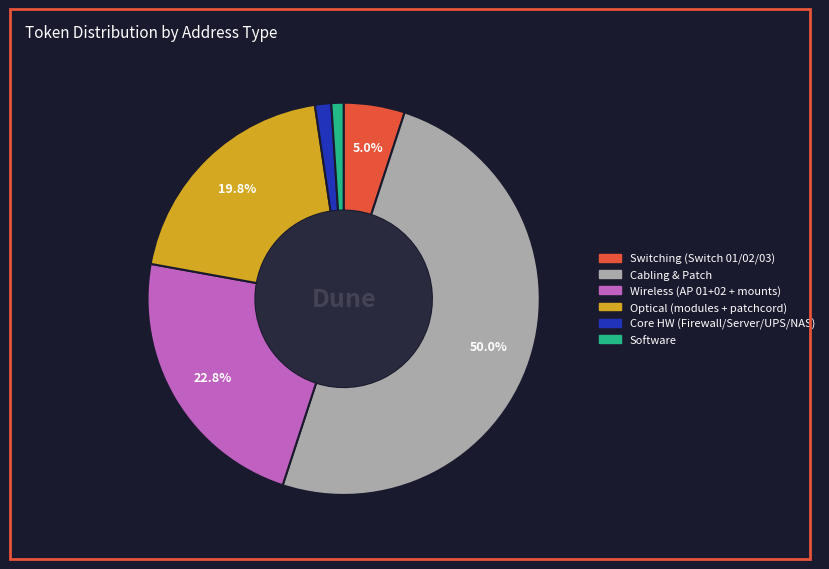

Which category has the biggest portion of the pie?

Patch kabel